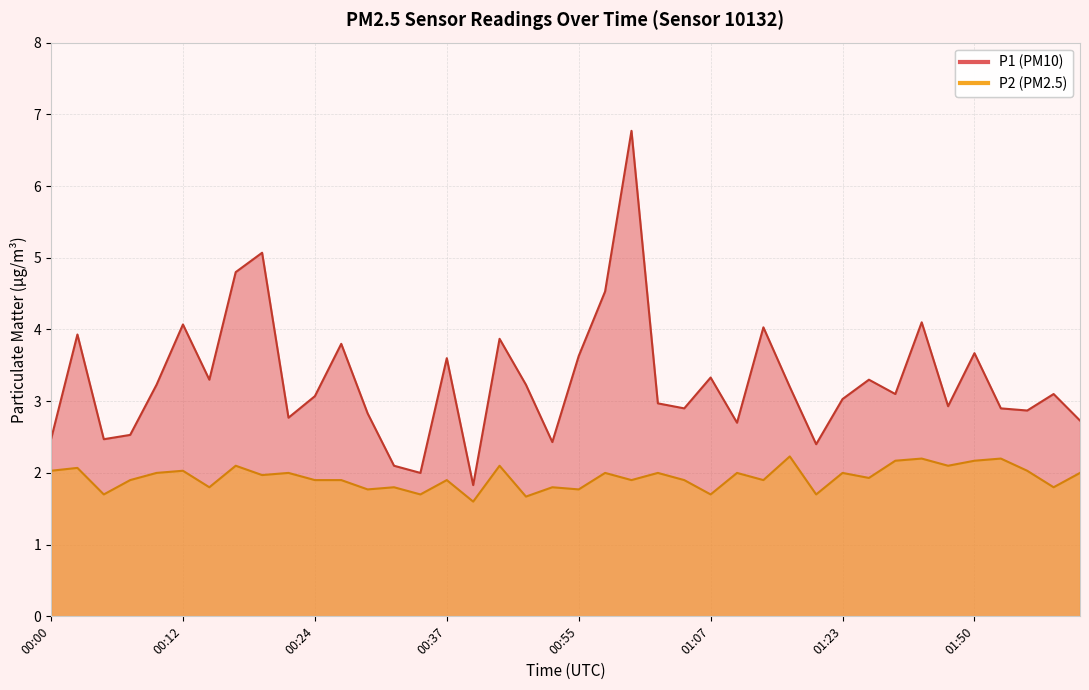

Reading right to left, extract all data points from this chart.

P1: 2.7	3.1	2.9	2.9	3.7	2.9	4.1	3.1	3.3	3.0	2.4	3.2	4.0	2.7	3.3	2.9	3.0	6.8	4.5	3.6	2.4	3.2	3.9	1.8	3.6	2.0	2.1	2.8	3.8	3.1	2.8	5.1	4.8	3.3	4.1	3.2	2.5	2.5	3.9	2.5
P2: 2.0	1.8	2.0	2.2	2.2	2.1	2.2	2.2	1.9	2.0	1.7	2.2	1.9	2.0	1.7	1.9	2.0	1.9	2.0	1.8	1.8	1.7	2.1	1.6	1.9	1.7	1.8	1.8	1.9	1.9	2.0	2.0	2.1	1.8	2.0	2.0	1.9	1.7	2.1	2.0